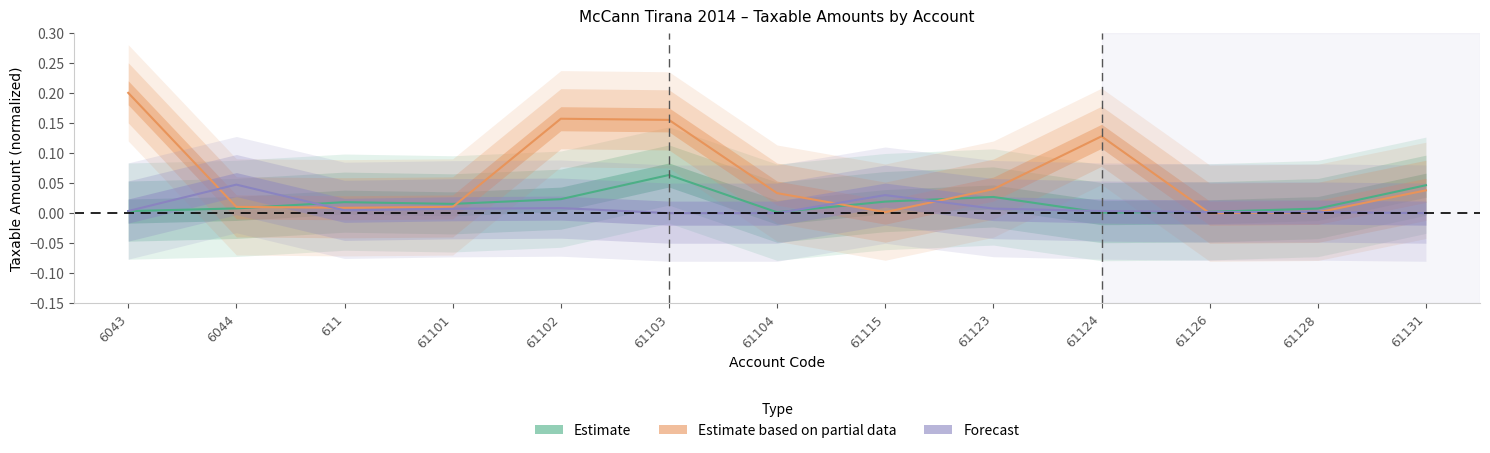

At how many categories does at least one series exceed 0?

13